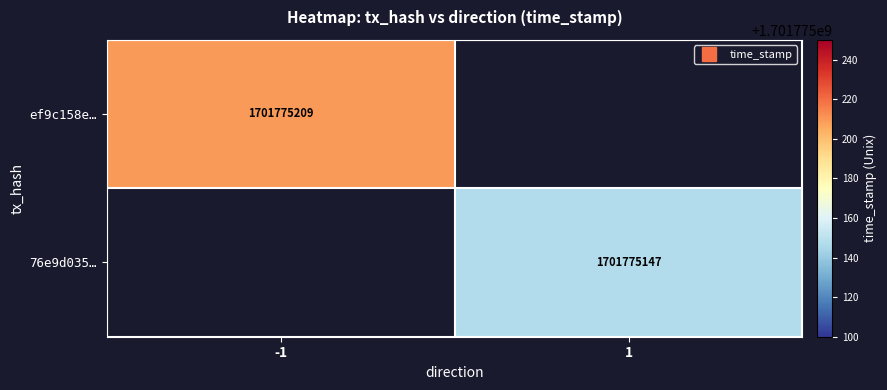

What is the sum of the 76e9d035… values at 1 and -1?

1701775147